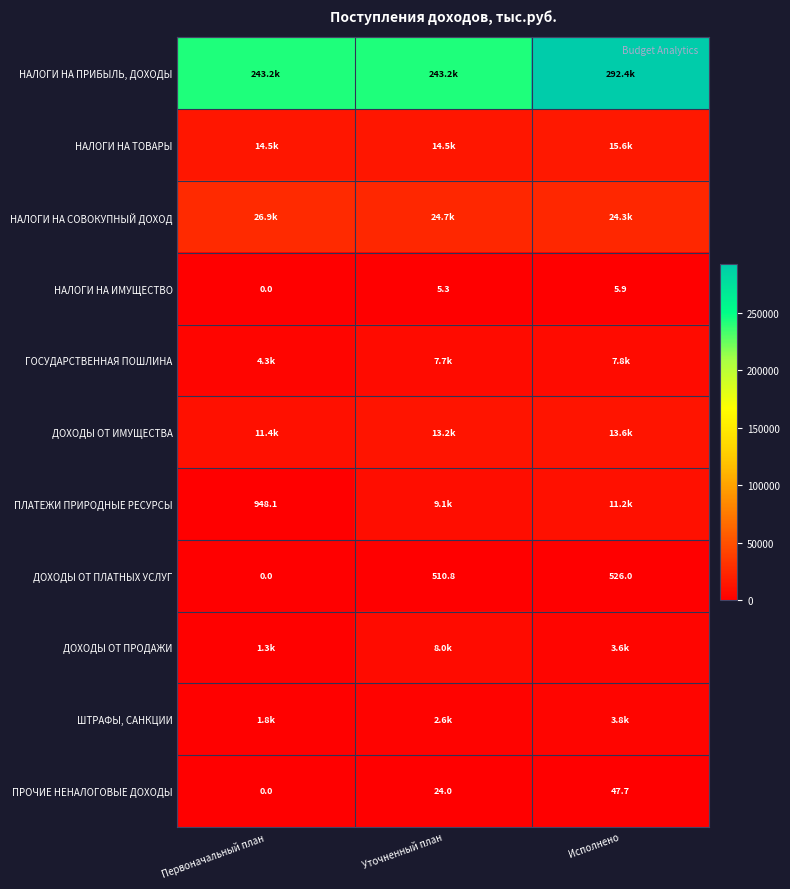

Where is ДОХОДЫ ОТ ПЛАТНЫХ УСЛУГ nearest to the value 263?

Уточненный план